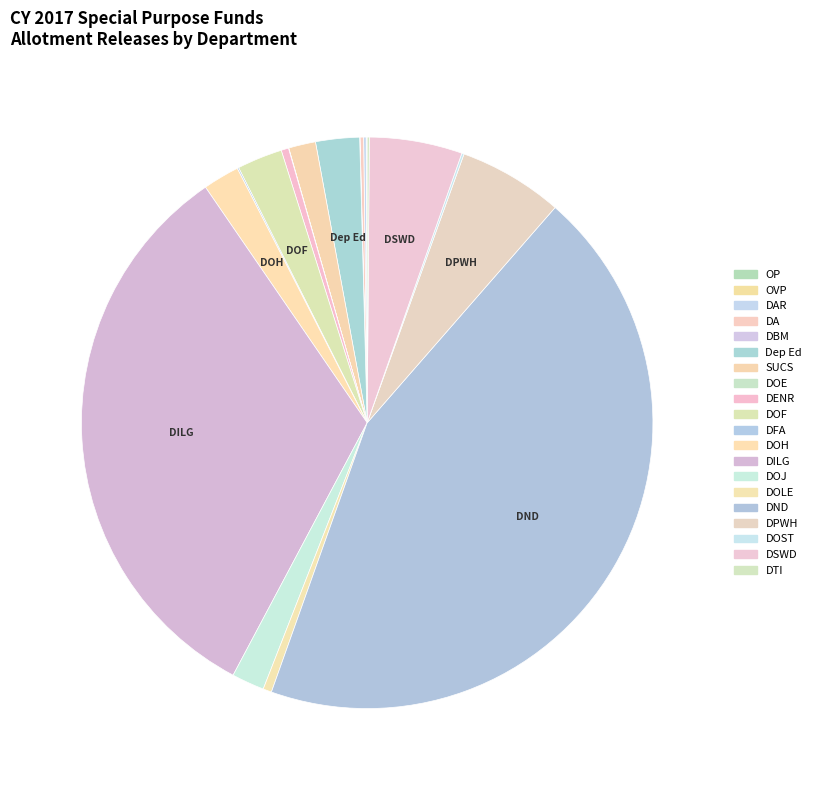

To the nearest percent, what is the difference between the largest and smallest slice percentages?

44%